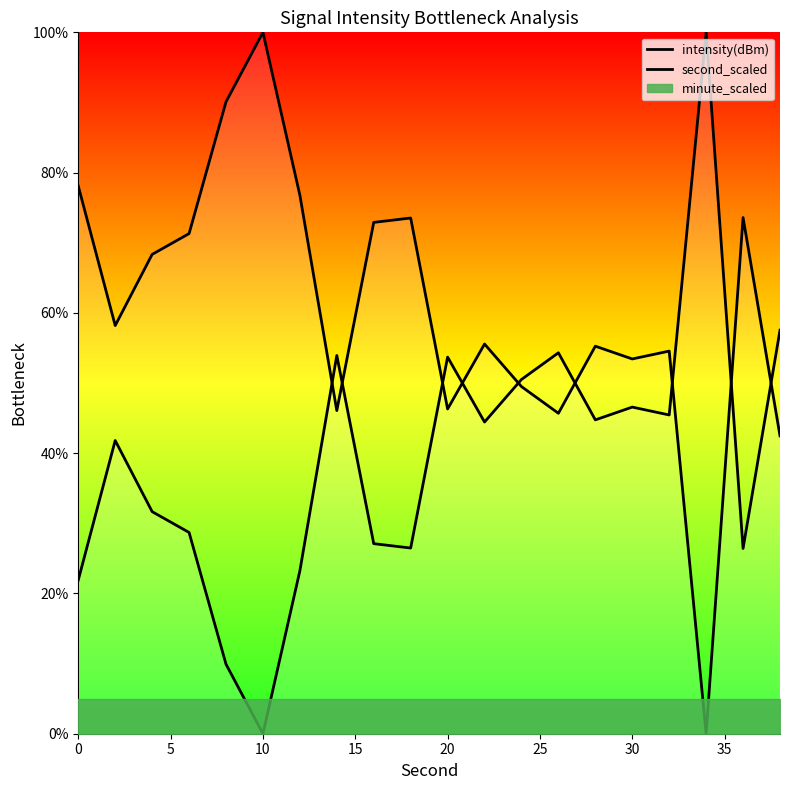

Which series has the largest range (max minus min)?

intensity(dBm)